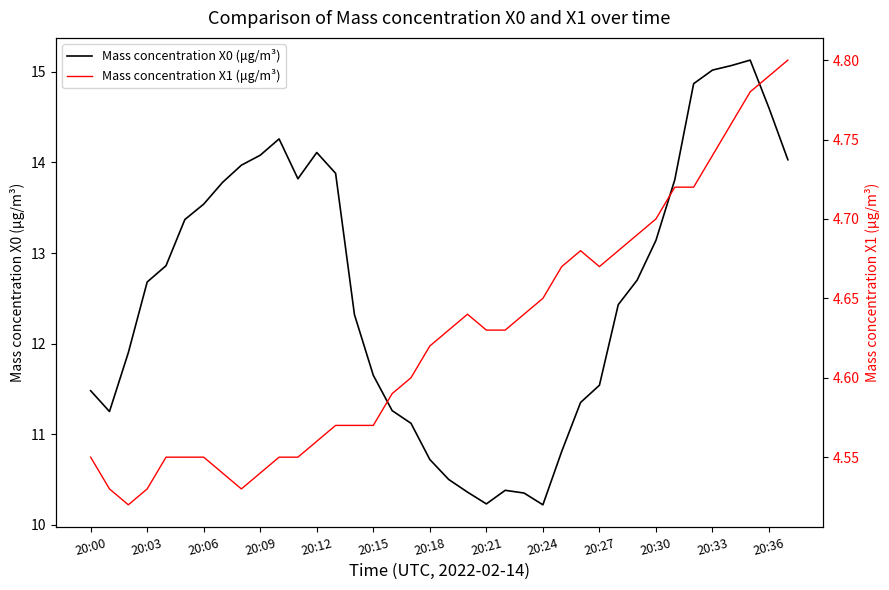

Which series changed the most between 20:27 and 31?

Mass concentration X0 (μg/m³)